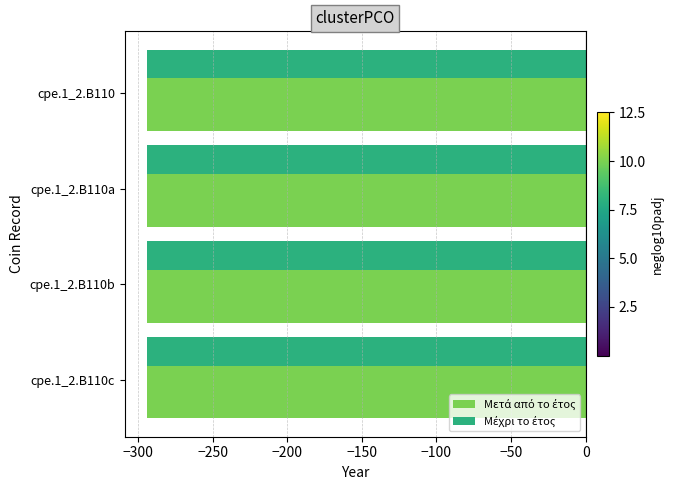

Which series has the largest total across all categories?

Μετά από το έτος